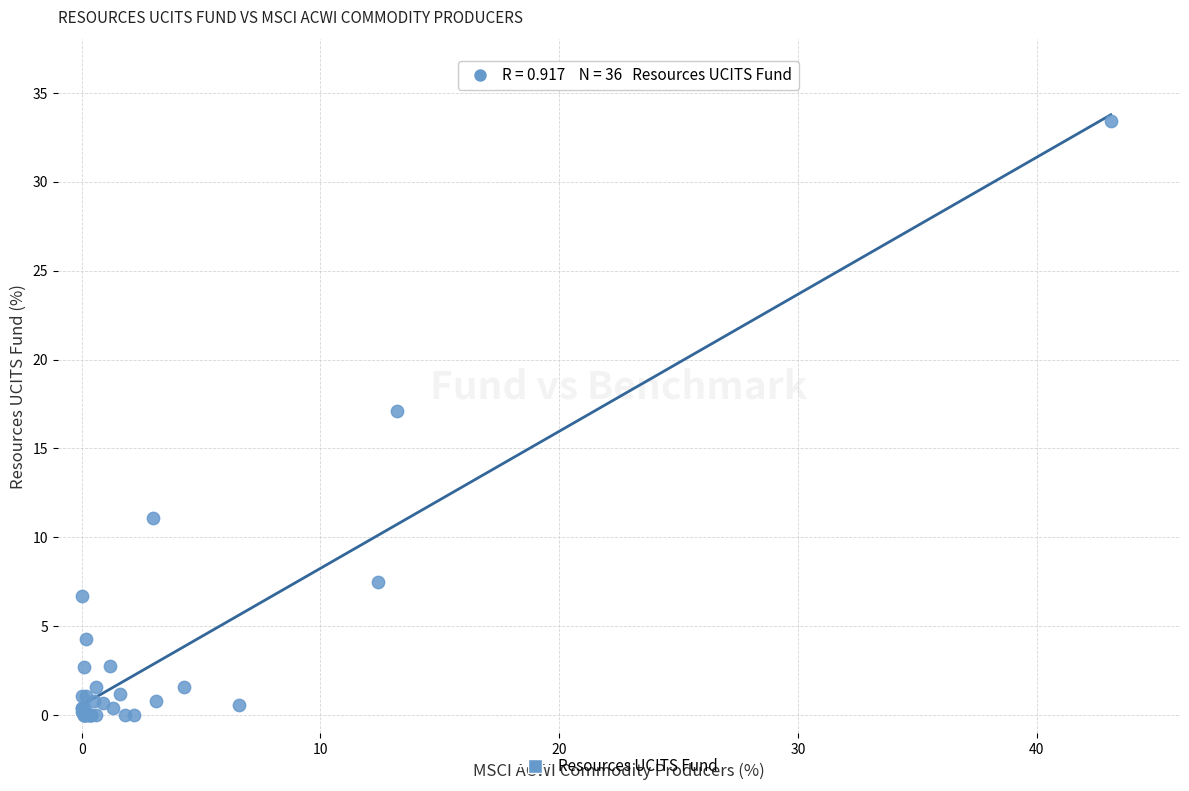

What Y value in the scatter plot is closest to 16?

17.1